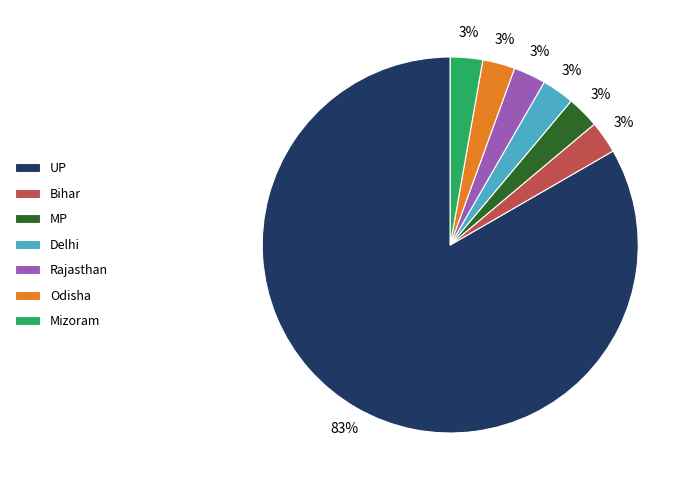

Which slice is the largest?

UP